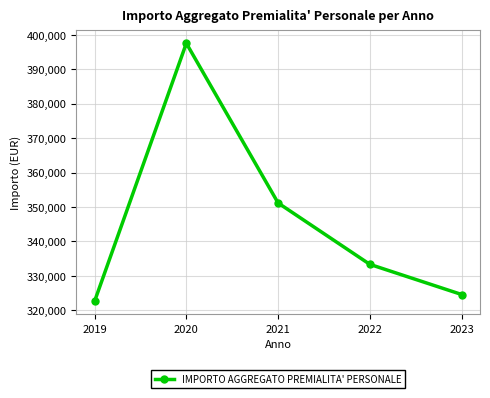

How many interior local peaks (higher than both neighbors) does the data have?

1